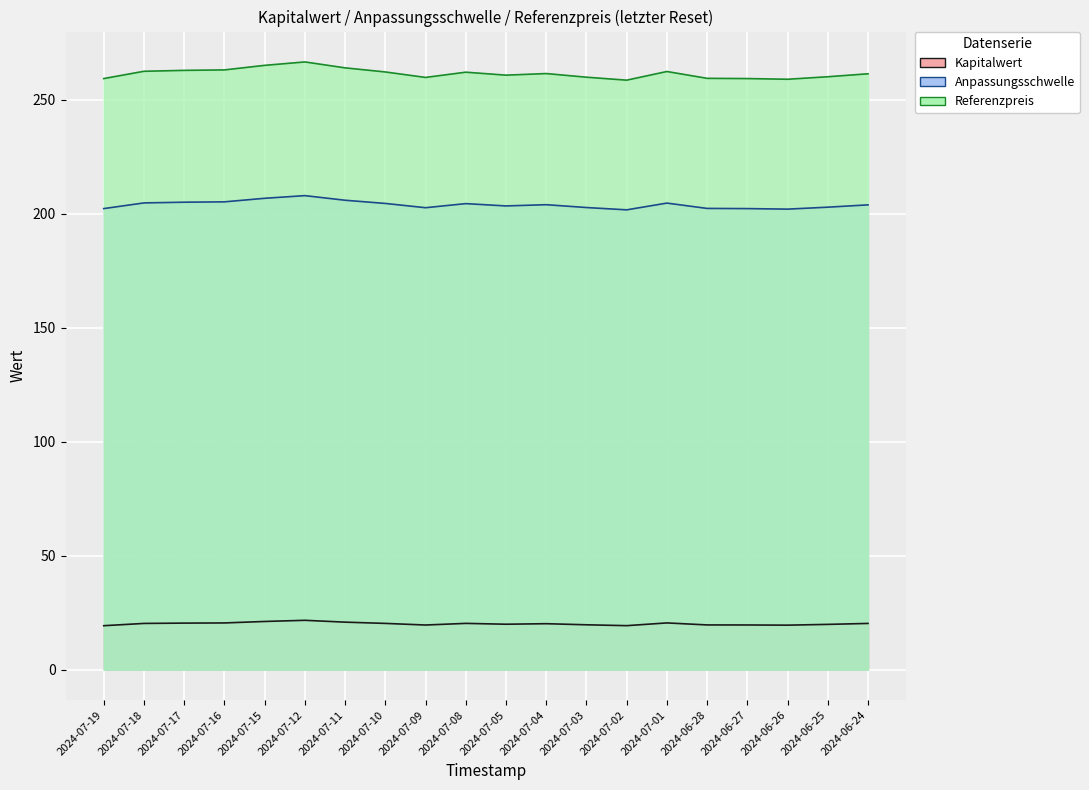

List the series in order of their peak value, highest first.

Referenzpreis, Anpassungsschwelle, Kapitalwert